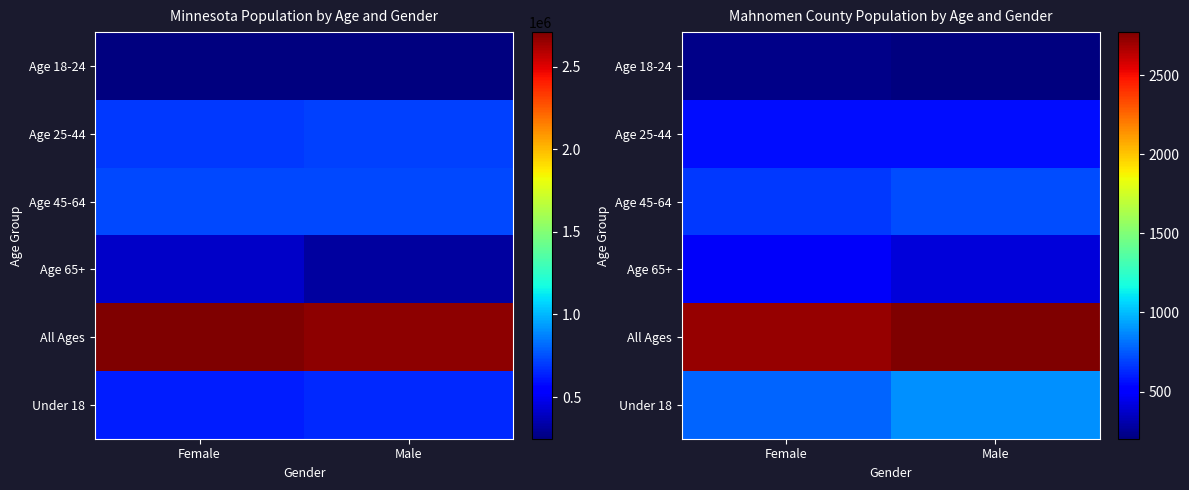

Is the value of Age 65+ at Male greater than the value of Age 25-44 at Female?

No